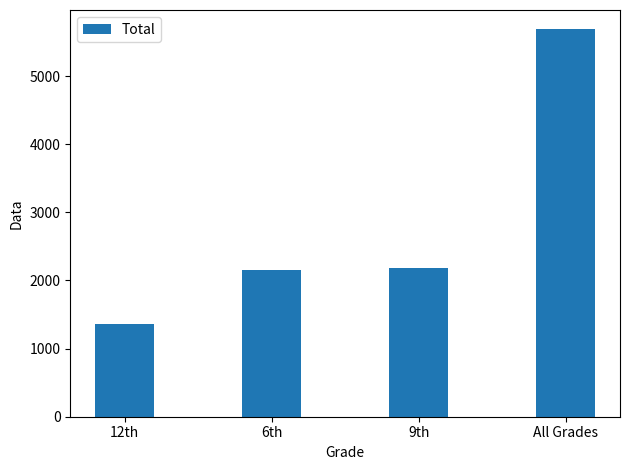

Read the value at 9th, to the nearest 10.

2180